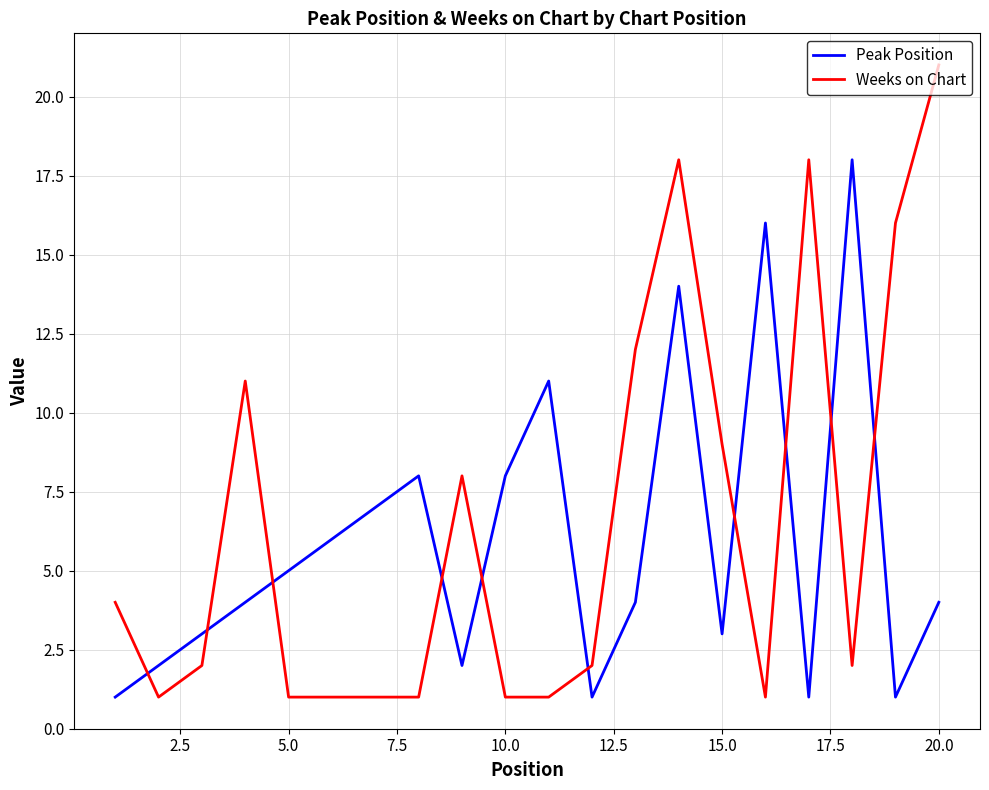

What is the difference between the maximum and second lowest values in the Peak Position series?

17